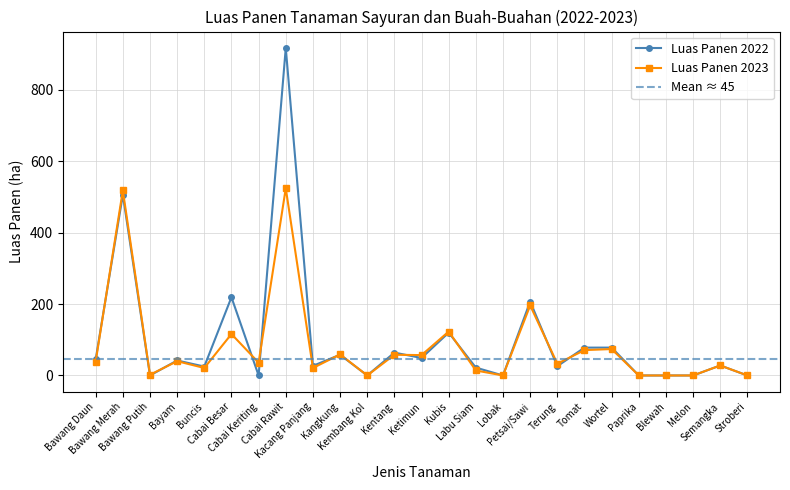

Rank the series by their maximum value, from lowest to highest.

Luas Panen 2023, Luas Panen 2022